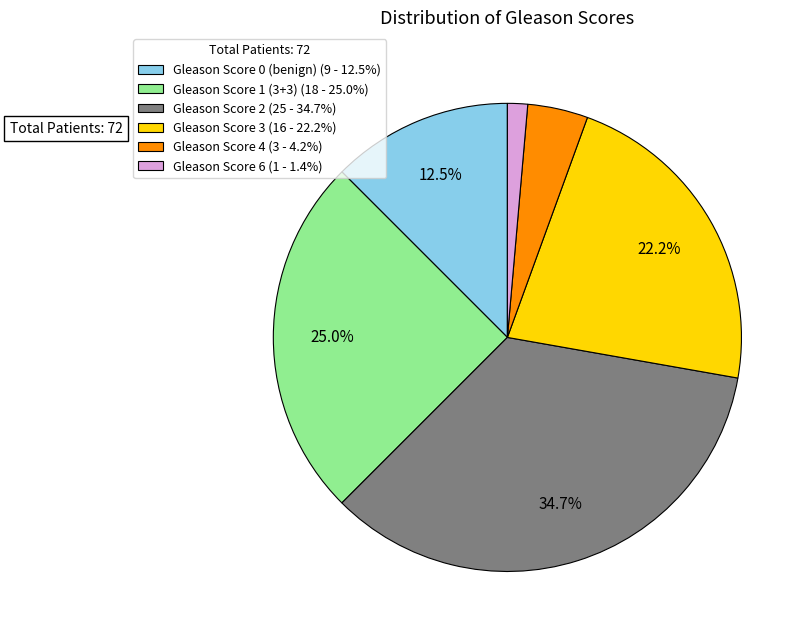

What portion of the pie excludes Gleason Score 2?

65.3%